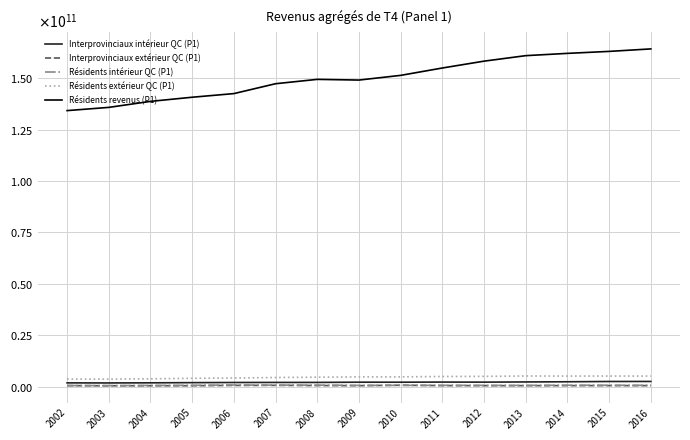

What are all the series names shown in the legend?

Interprovinciaux intérieur QC (P1), Interprovinciaux extérieur QC (P1), Résidents intérieur QC (P1), Résidents extérieur QC (P1), Résidents revenus (P1)